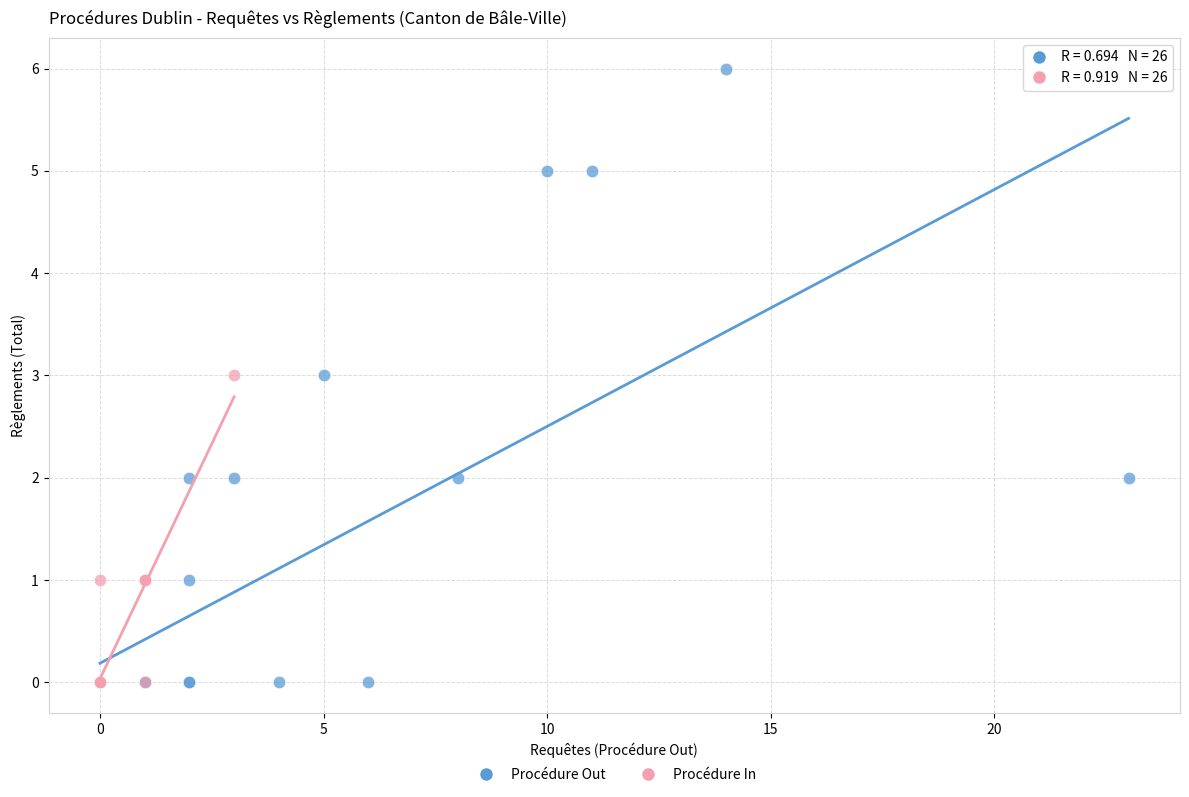

Which series has the widest spread of Y values?

Procédure Out